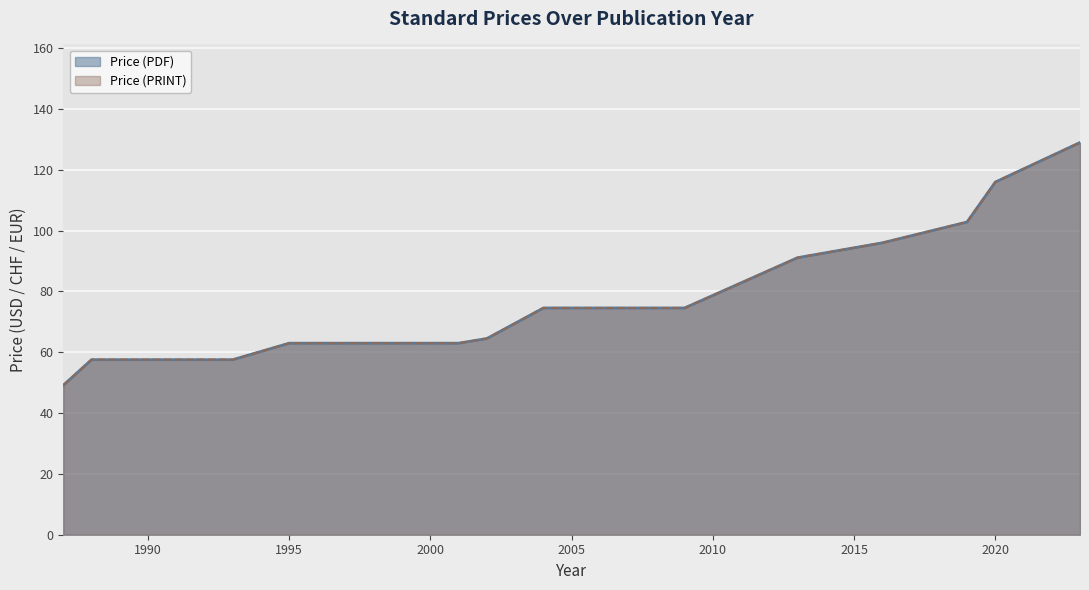

What is the value of the Price (PRINT) point at the 9th from the left?

63.0